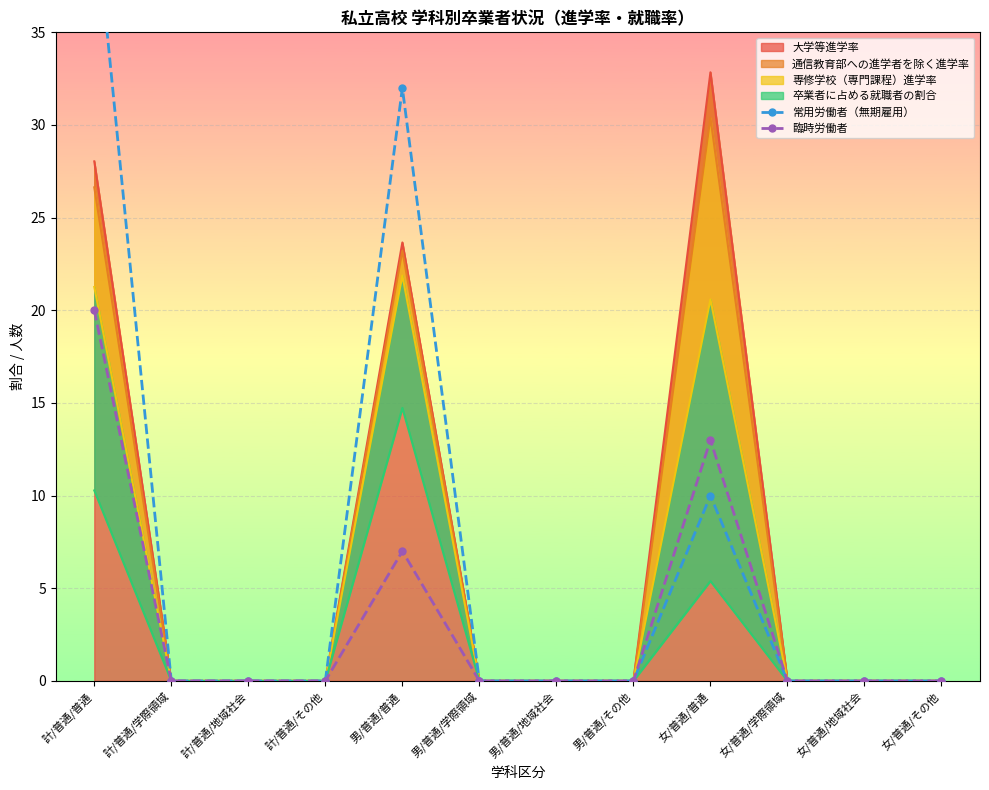

What is the difference between the maximum and minimum values in the 常用労働者（無期雇用） series?

42